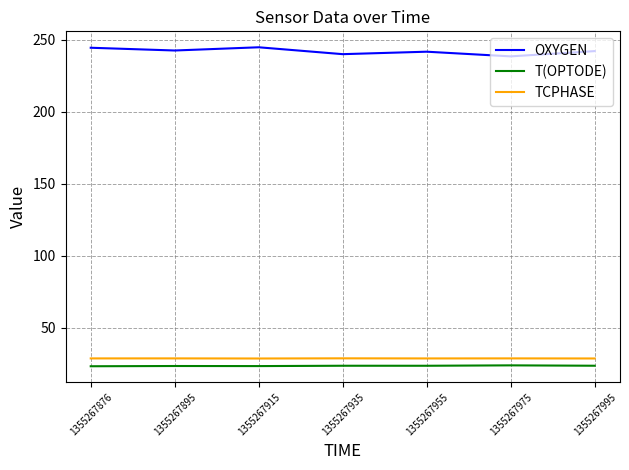

True or false: T(OPTODE) has a value of 23.8 at 1355267955.

True